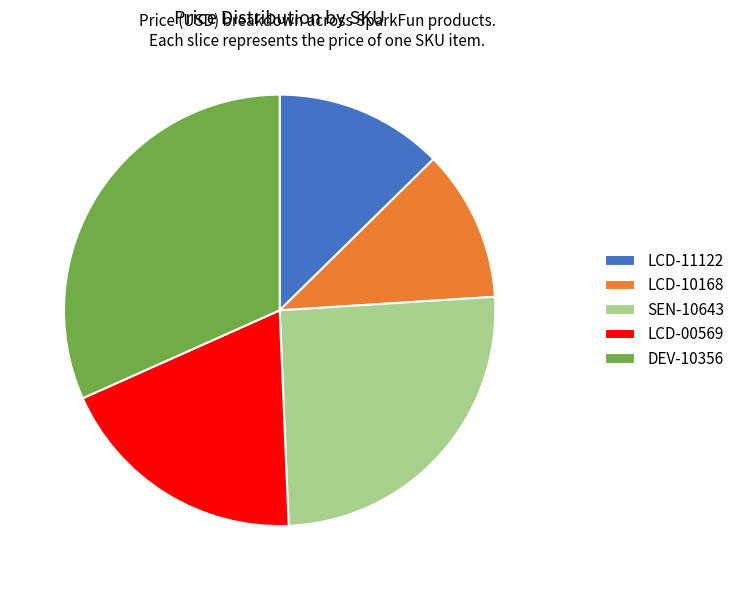

The LCD-11122 slice represents 21% of the pie. True or false?

False